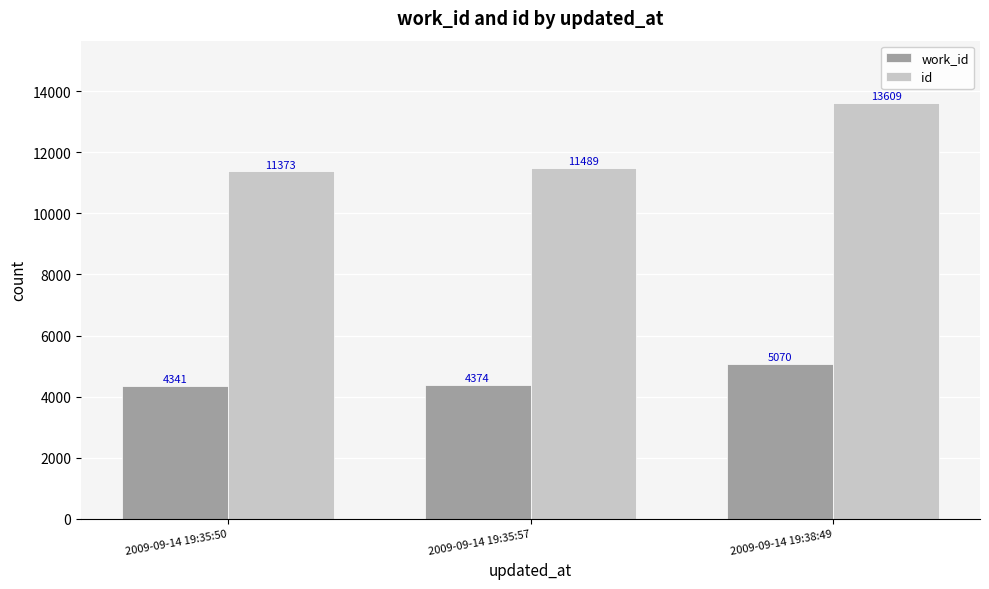

What are all the series names shown in the legend?

work_id, id